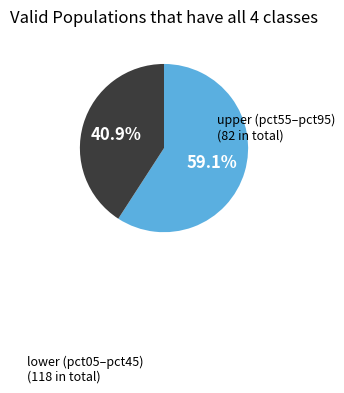

Is there any slice that represents more than half of the pie?

Yes